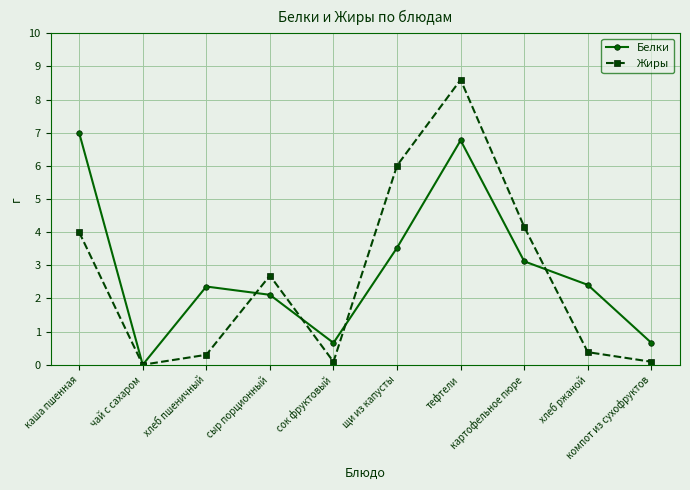

What is the maximum value shown in the chart?

8.6